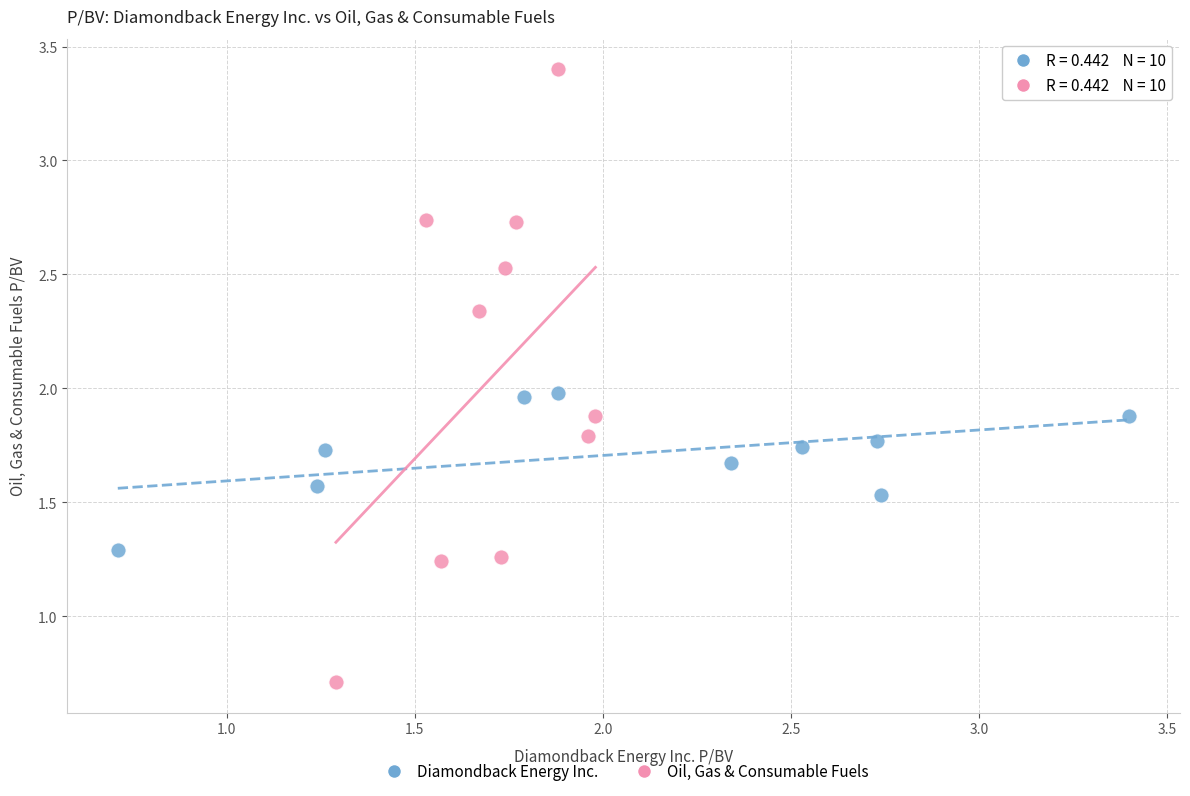

Which series reaches the maximum Y coordinate?

Oil, Gas & Consumable Fuels